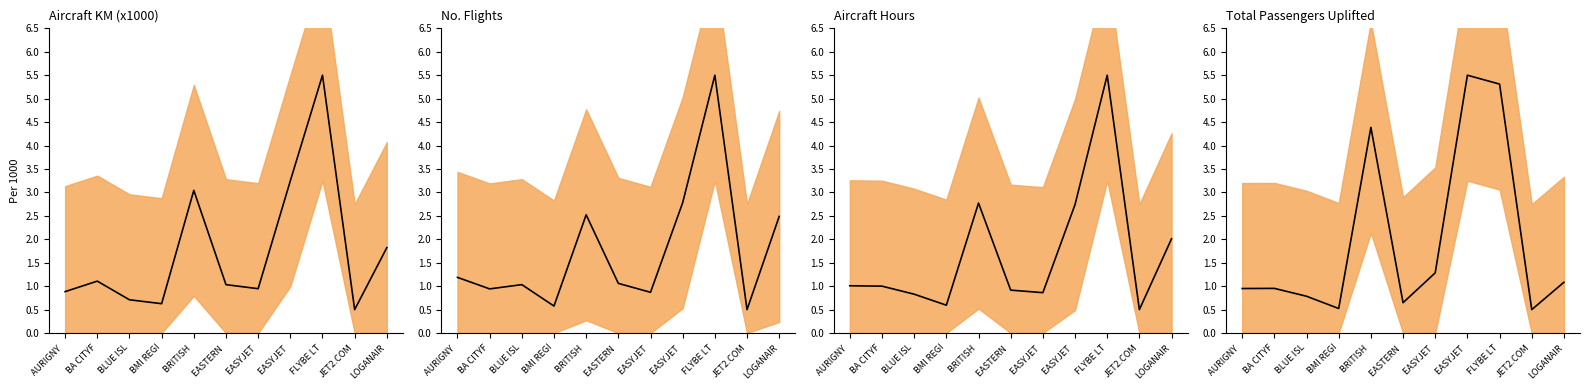

True or false: total_passengers_uplifted and no_flights cross at least once.

True